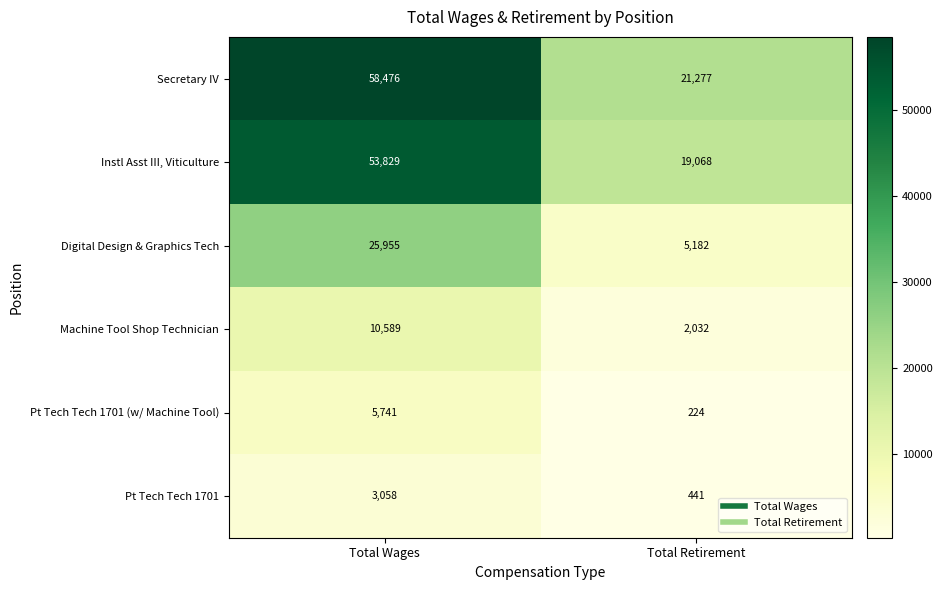

Is it true that Machine Tool Shop Technician equals 2032 at Total Retirement?

True